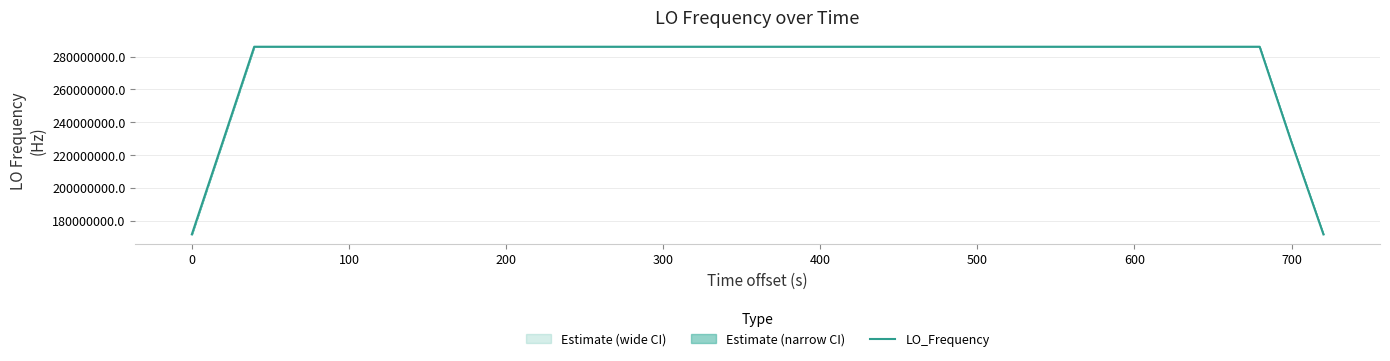

What is the average value?

277465593.7